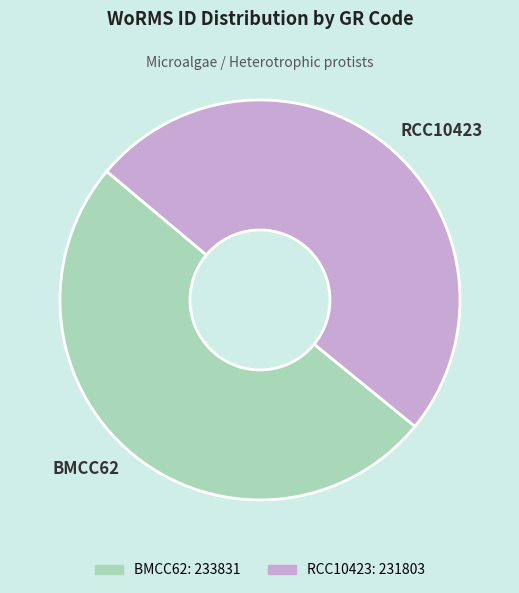

Count the number of slices in the pie.

2